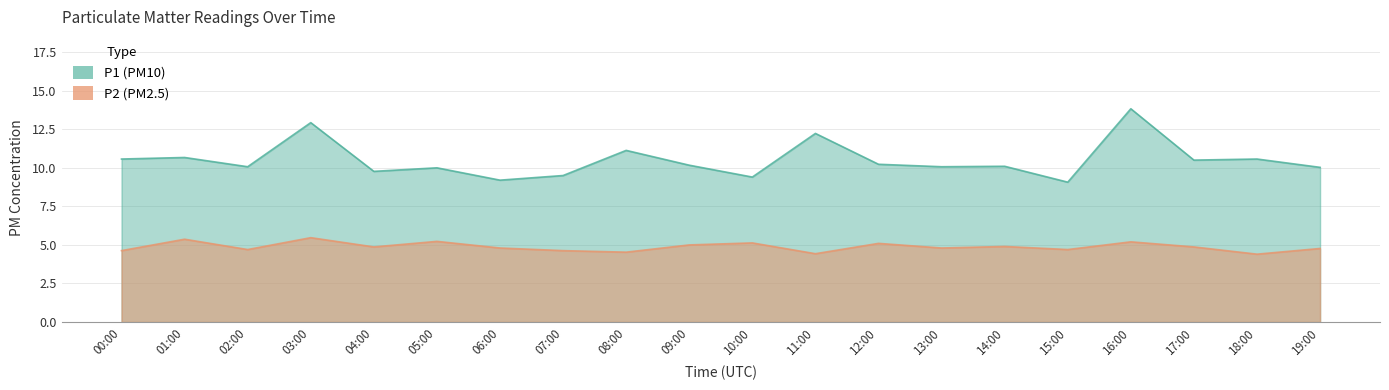

Where does the P1 series first go above 10?

00:00